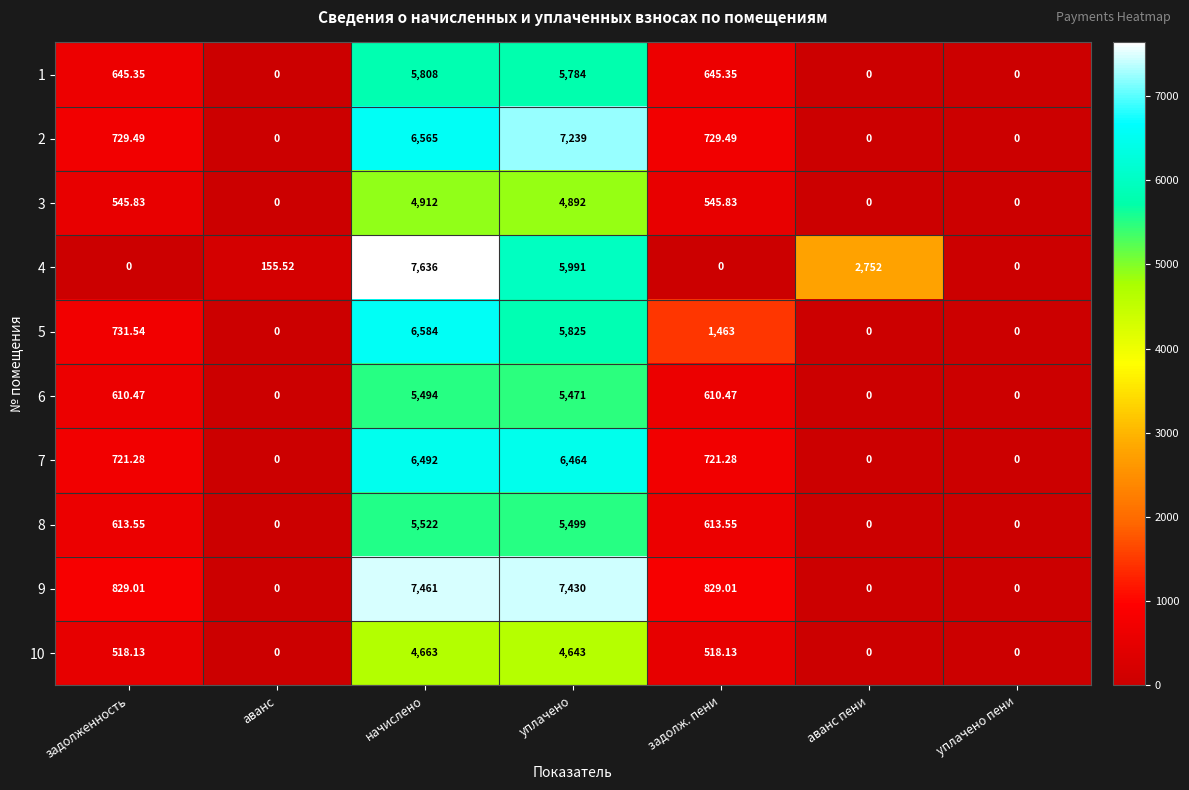

Which series has the largest total across all categories?

9